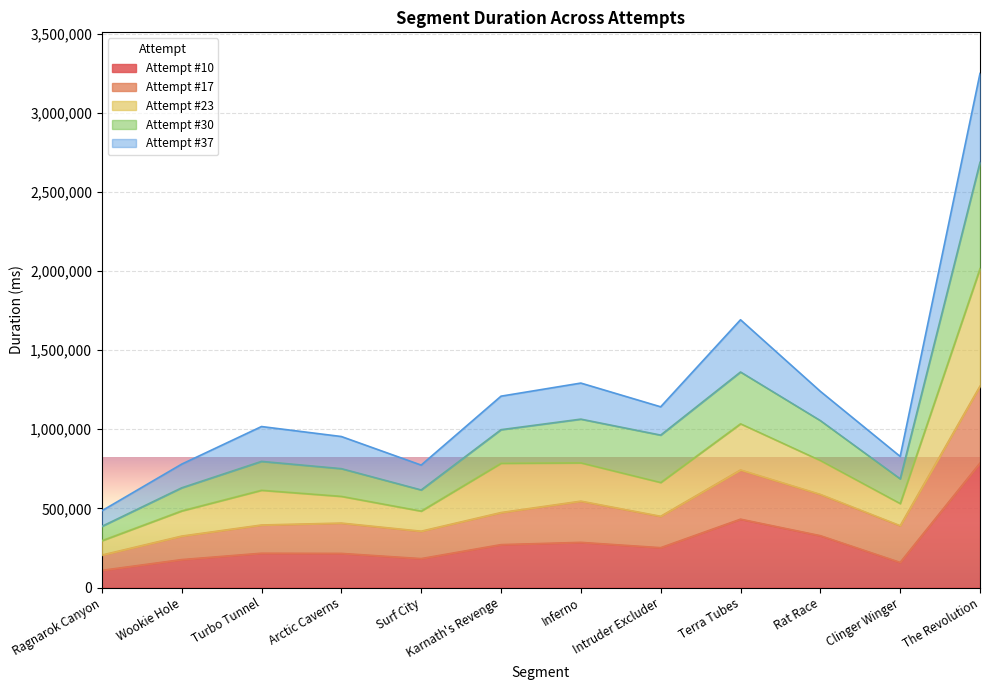

List the series in order of their overall mean, lowest first.

Attempt #10, Attempt #17, Attempt #23, Attempt #30, Attempt #37